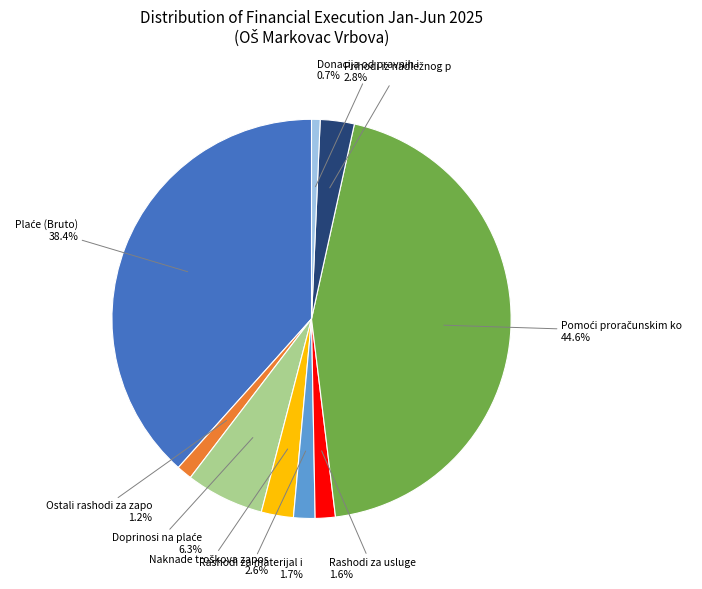

How many segments does this pie chart have?

9